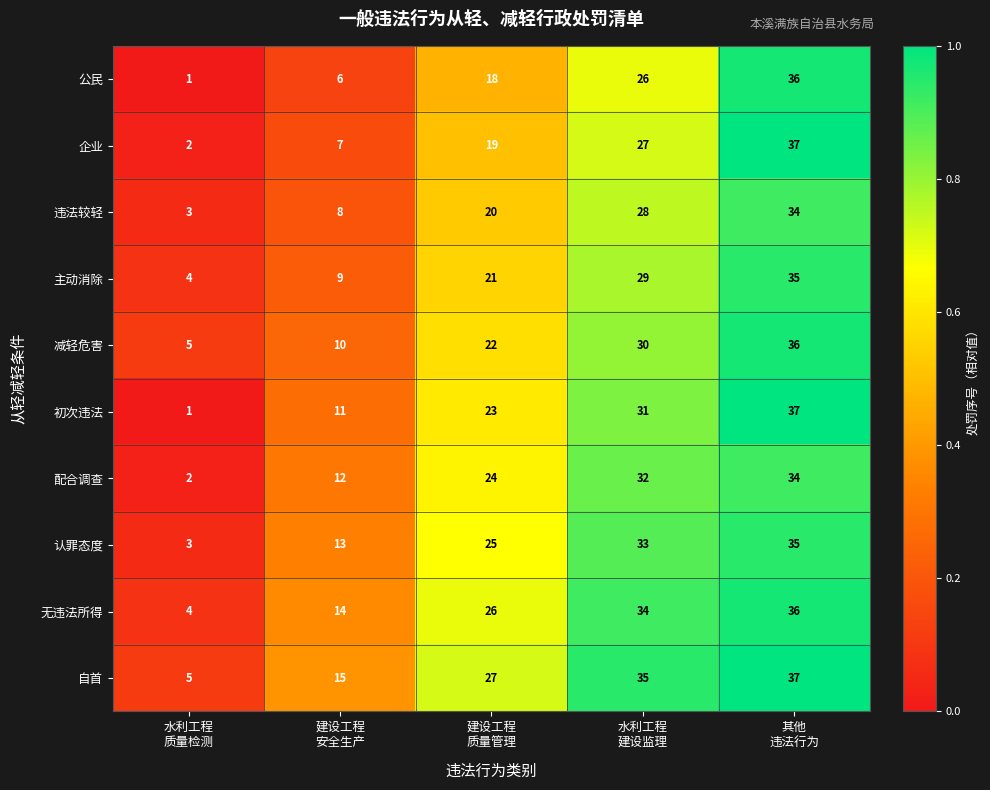

What is the greatest value displayed?

37